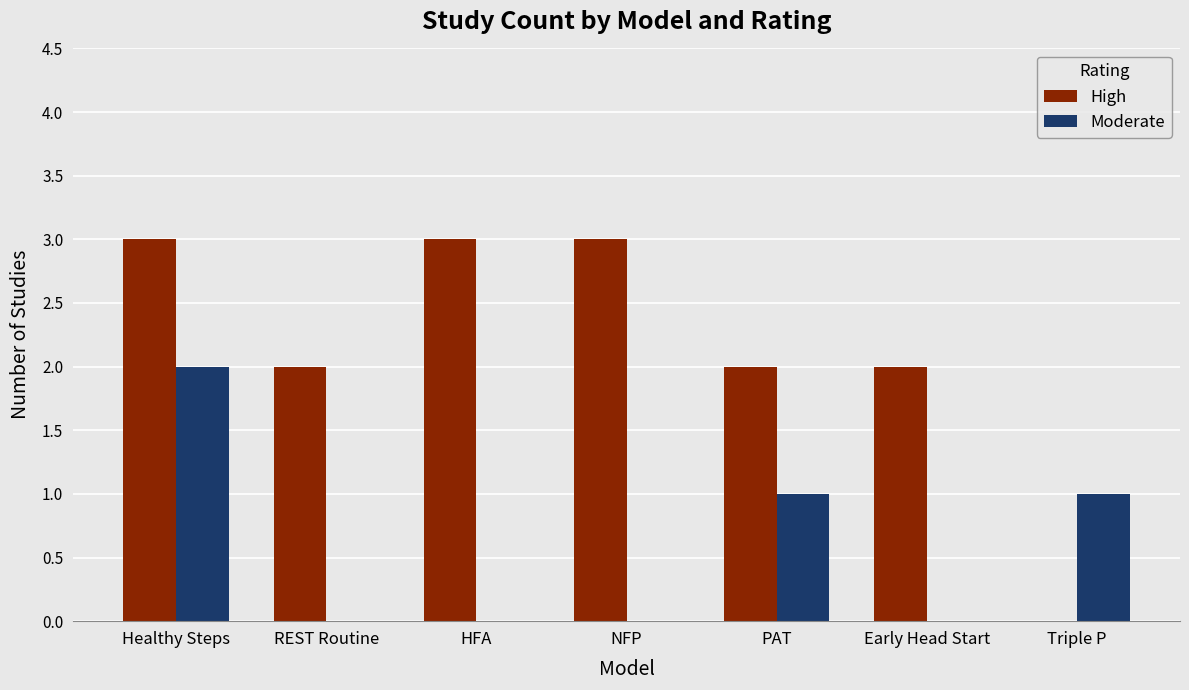

How many categories are shown in the chart?

7